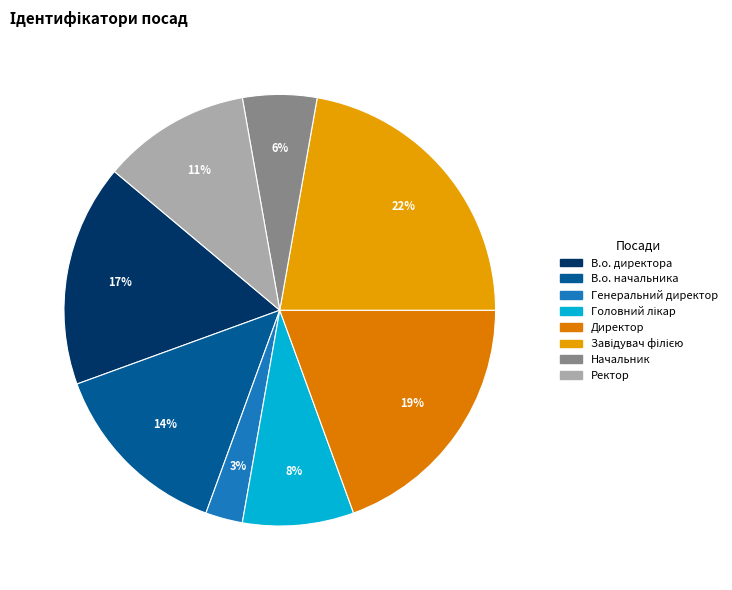

What is the ratio of the value at Головний лікар to the value at В.о. директора?

0.5